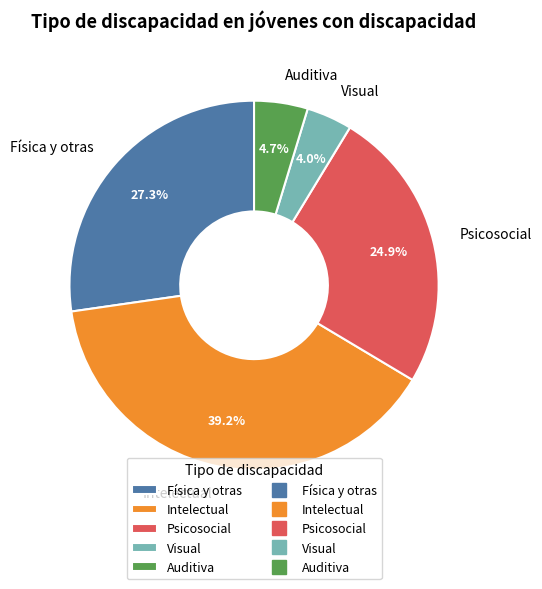

What percentage is the Visual slice, to the nearest percent?

4%